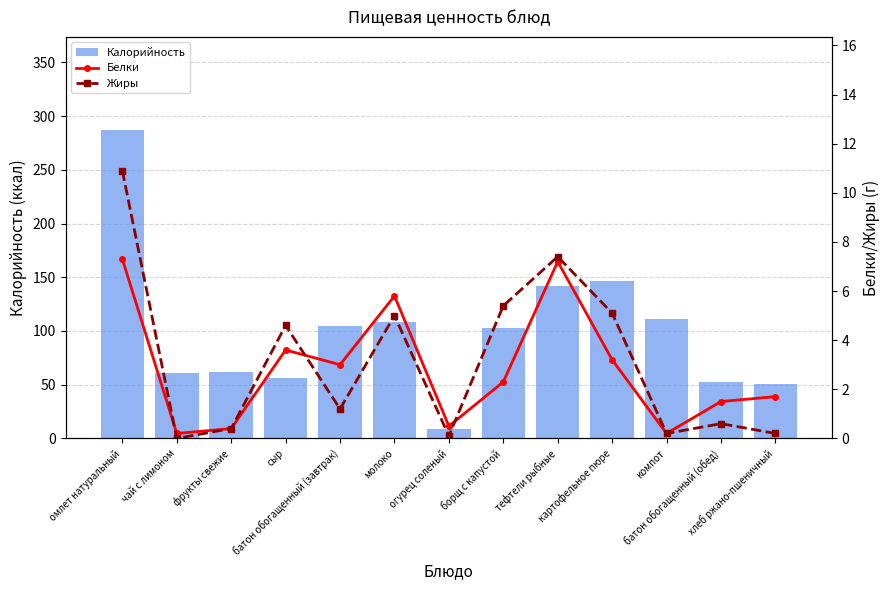

Between омлет натуральный and сыр, which series saw the biggest shift?

Калорийность